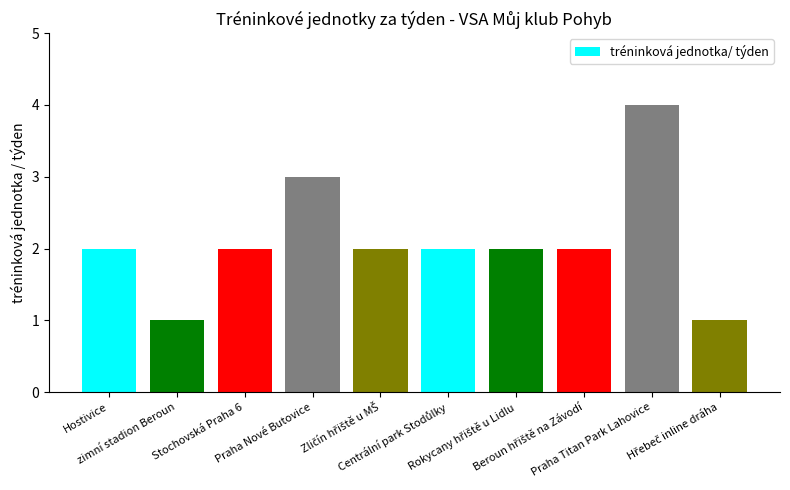

Is it true that the value at Praha Titan Park Lahovice is 4?

True